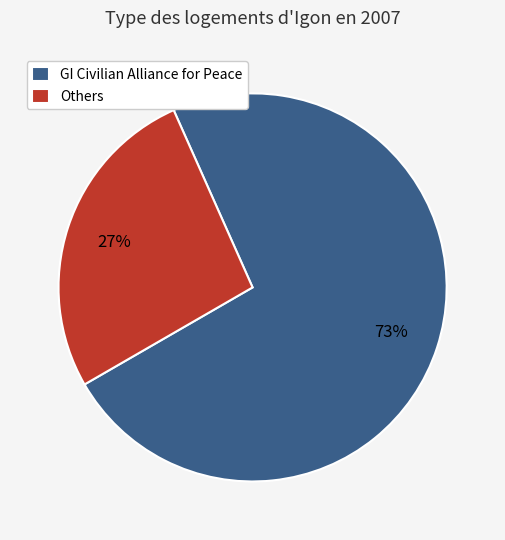

The GI Civilian Alliance for Peace slice represents 73% of the pie. True or false?

True